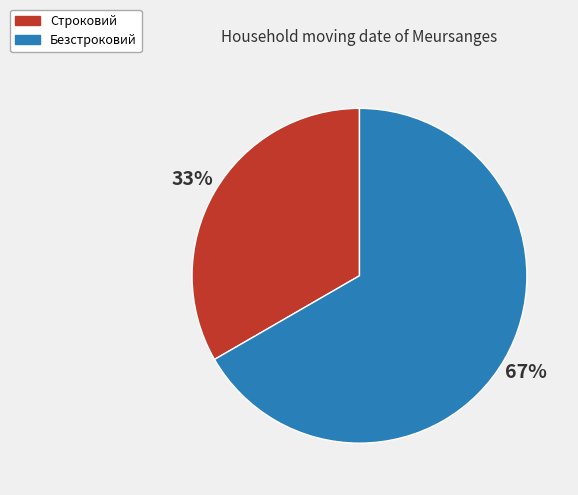

True or false: Безстроковий accounts for 75% of the total.

False